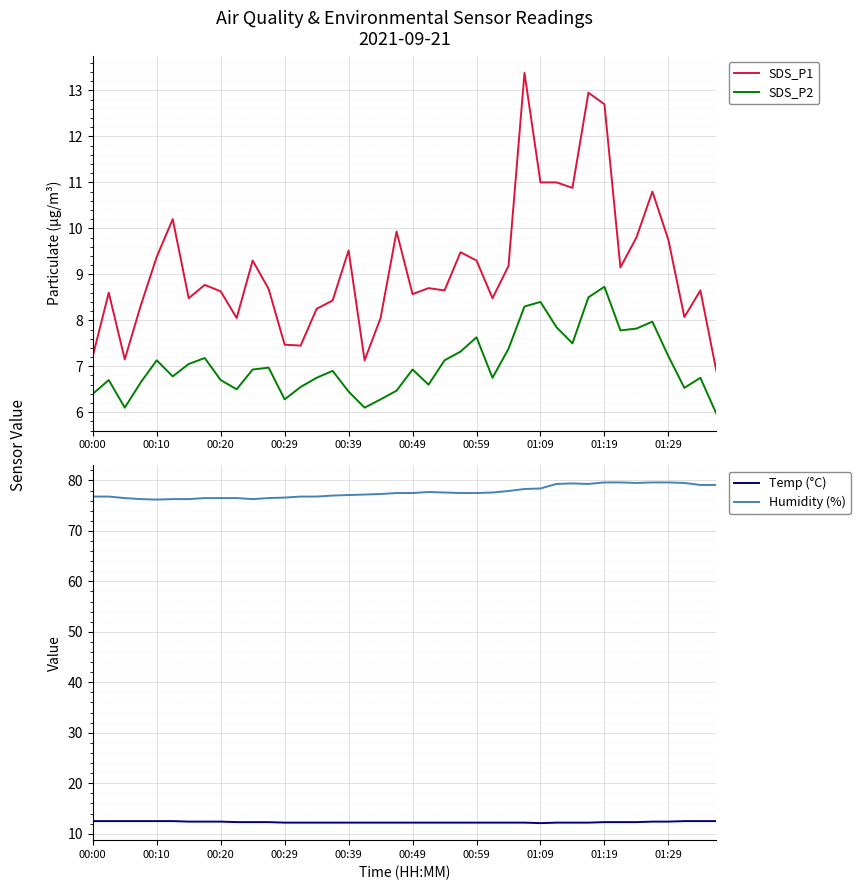

Which series has the widest spread of values?

SDS_P1